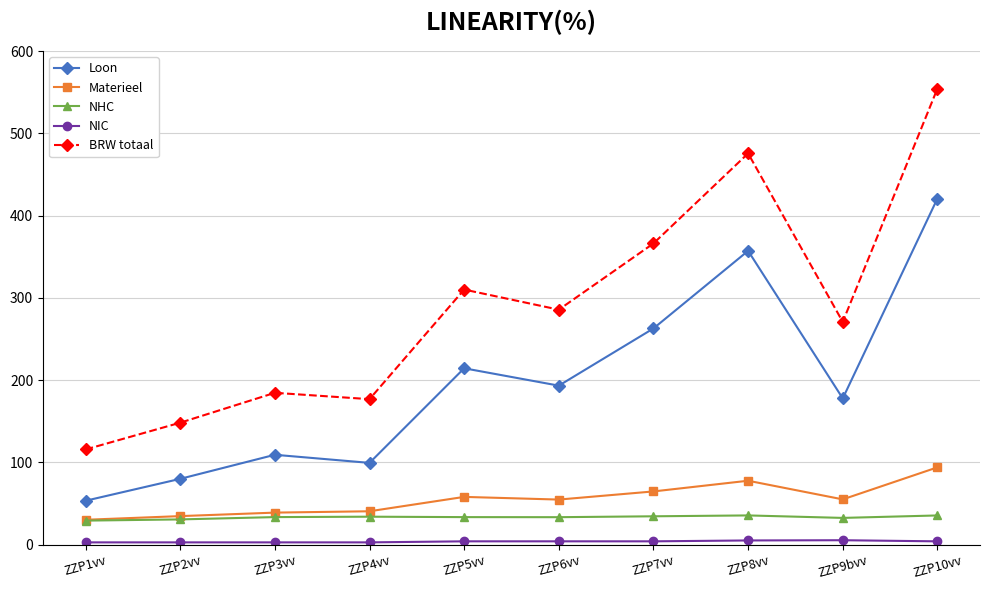

Is the value of Materieel at ZZP7vv greater than the value of NHC at ZZP10vv?

Yes